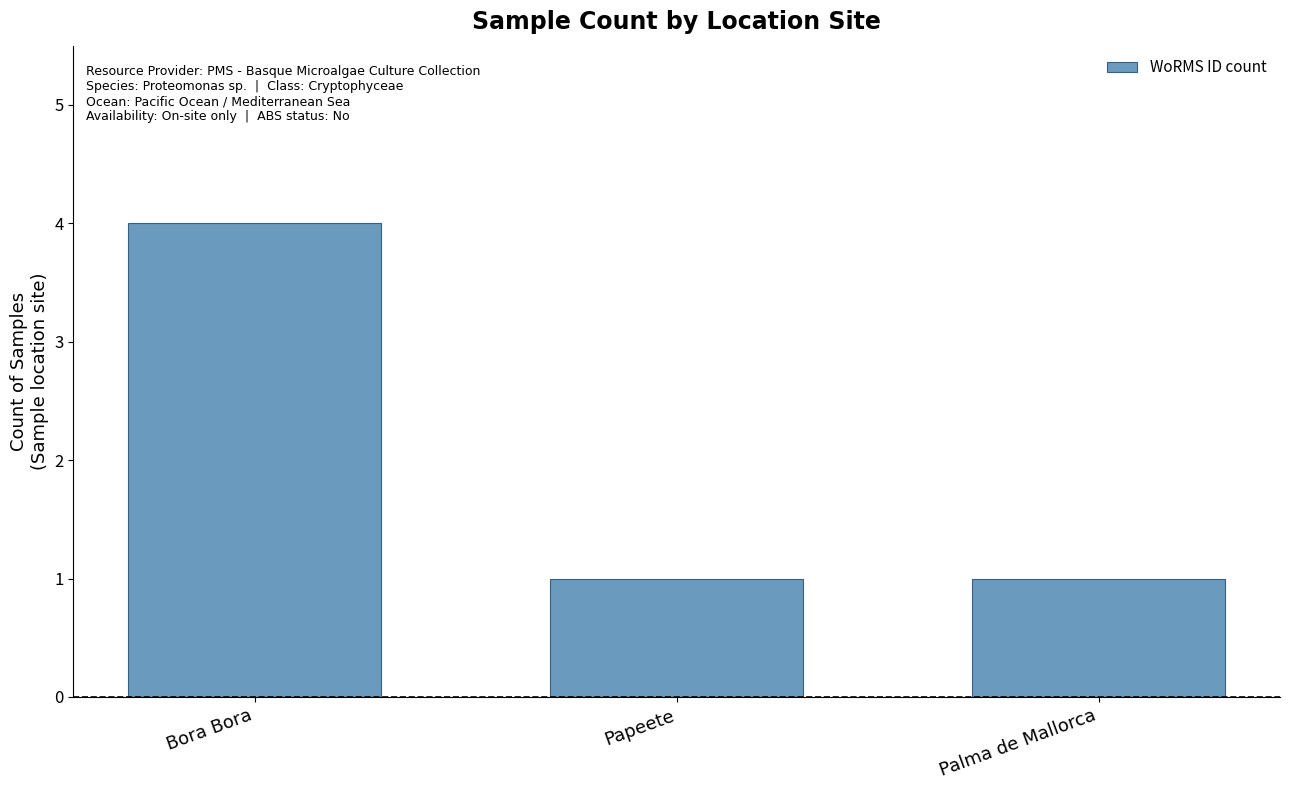

Reading left to right, what are all the values shown in this chart?

Bora Bora=4	Papeete=1	Palma de Mallorca=1